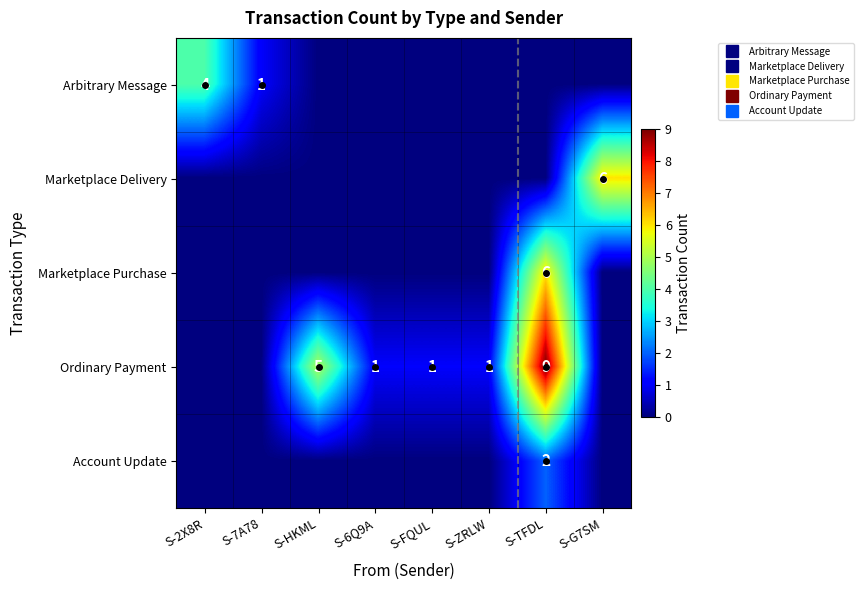

Between S-TFDL and S-G7SM, which series saw the biggest shift?

Ordinary Payment